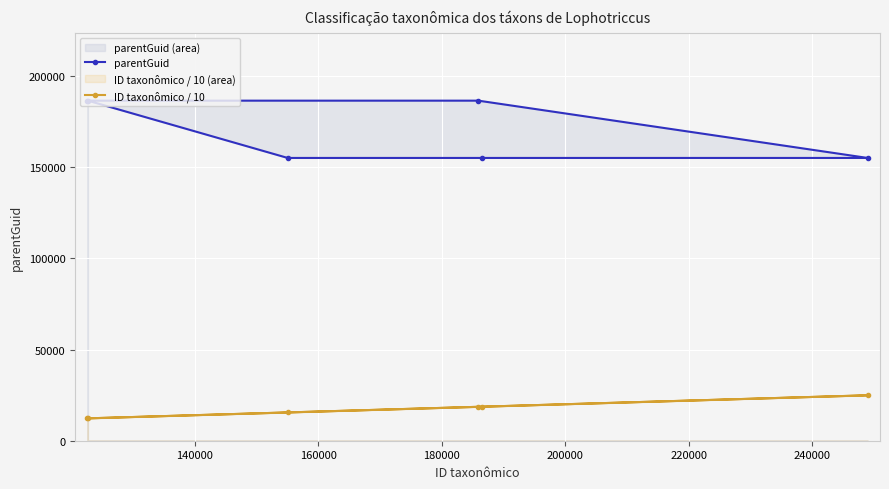

What is the difference between the maximum and minimum values in the ID taxonômico / 10 series?

12639.4